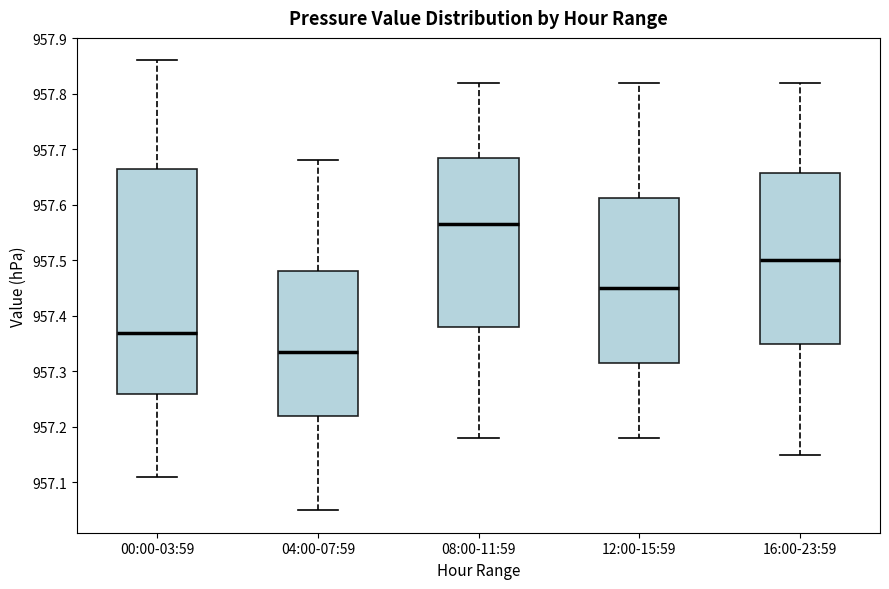

Where is the lower edge of the box for 00:00-03:59 on the y-axis? The values are not printed on the chart, so give them approximately, as read against the axis.

957.26